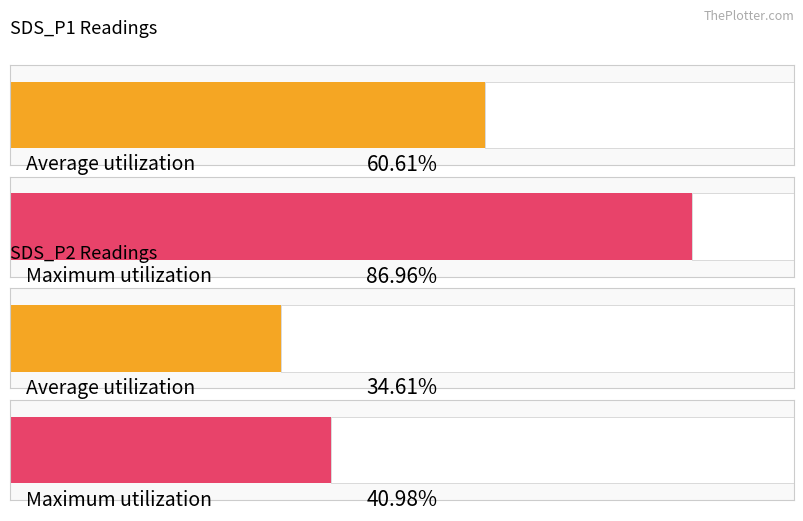

Which series has the largest range (max minus min)?

SDS_P1